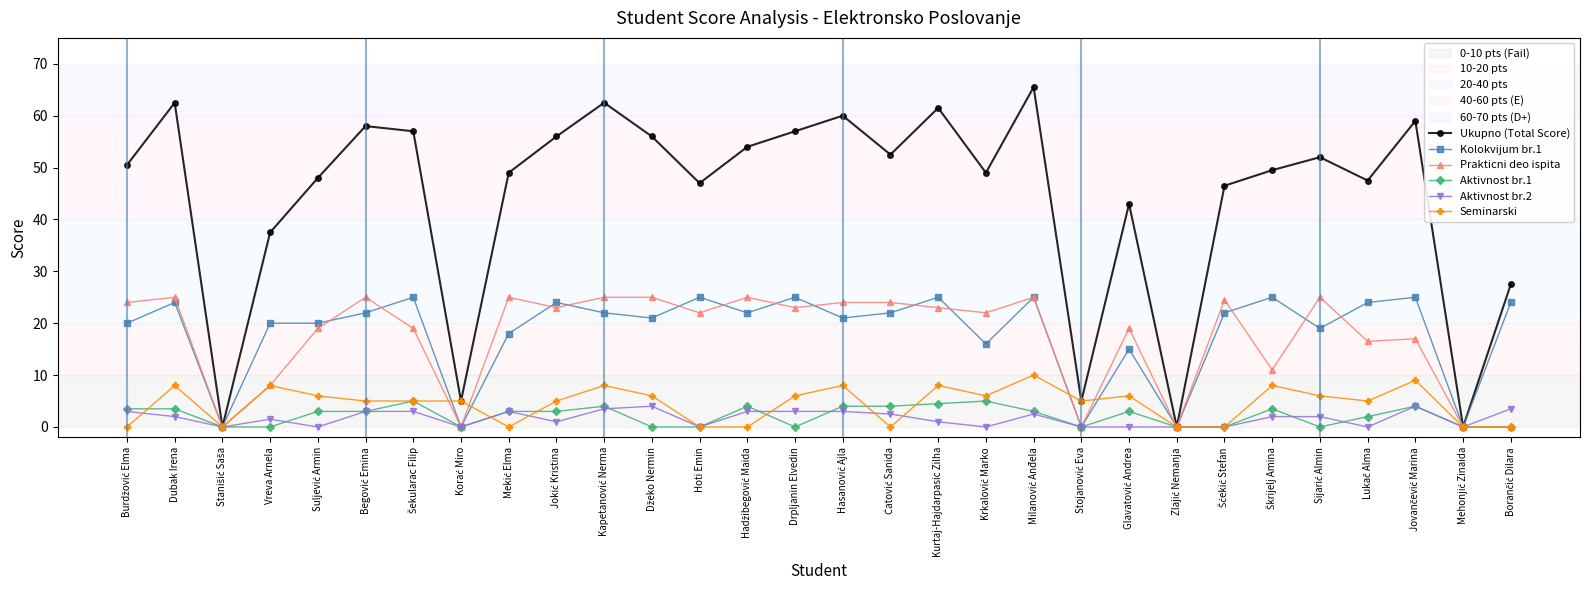

True or false: Prakticni deo ispita has more than 2 interior local peaks.

True